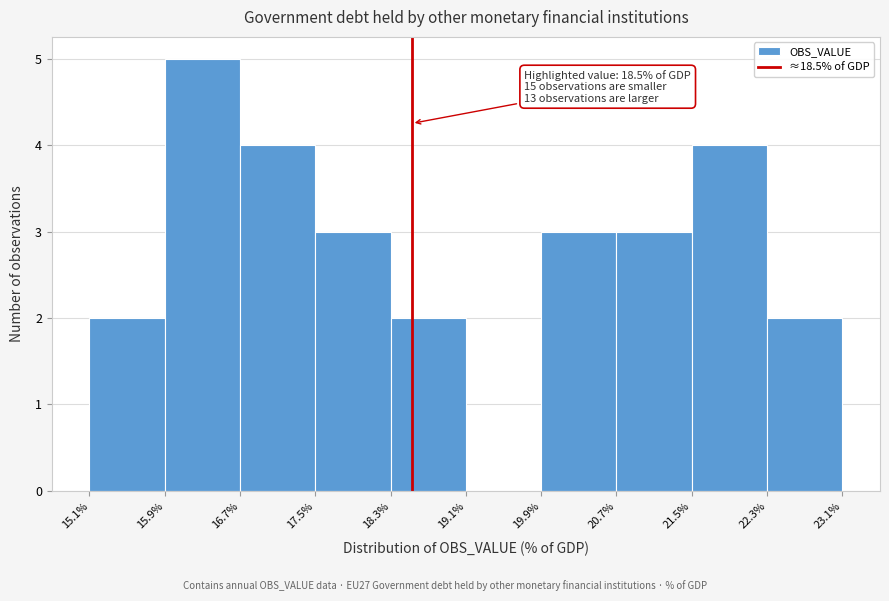

Over which range of the x-axis is the bar tallest?

15.9% to 16.7%